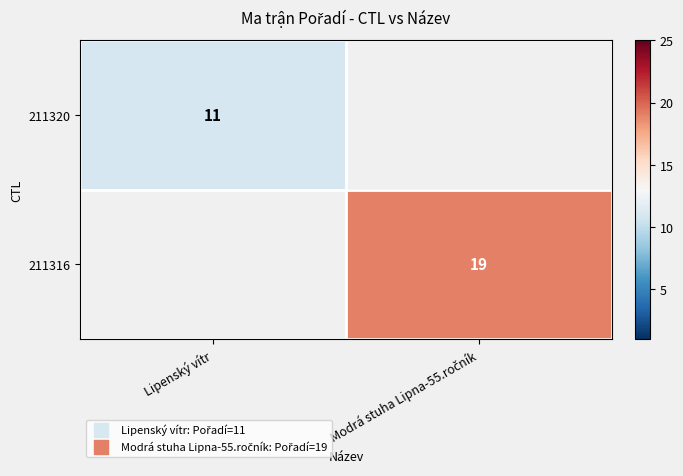

What is the maximum value for 211320?

11.0